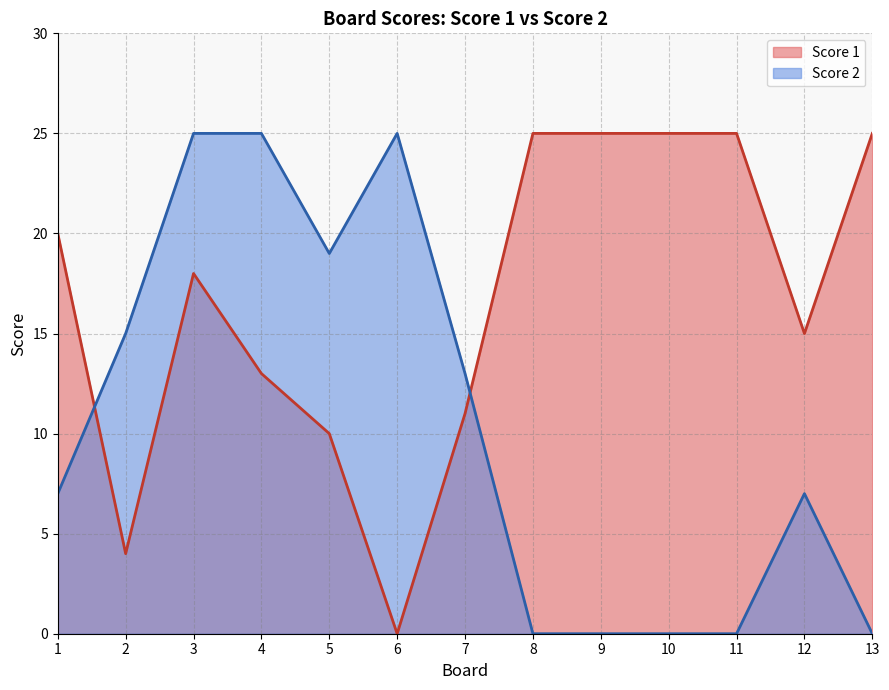

Rank the series at 3 from lowest to highest value.

Score 1, Score 2